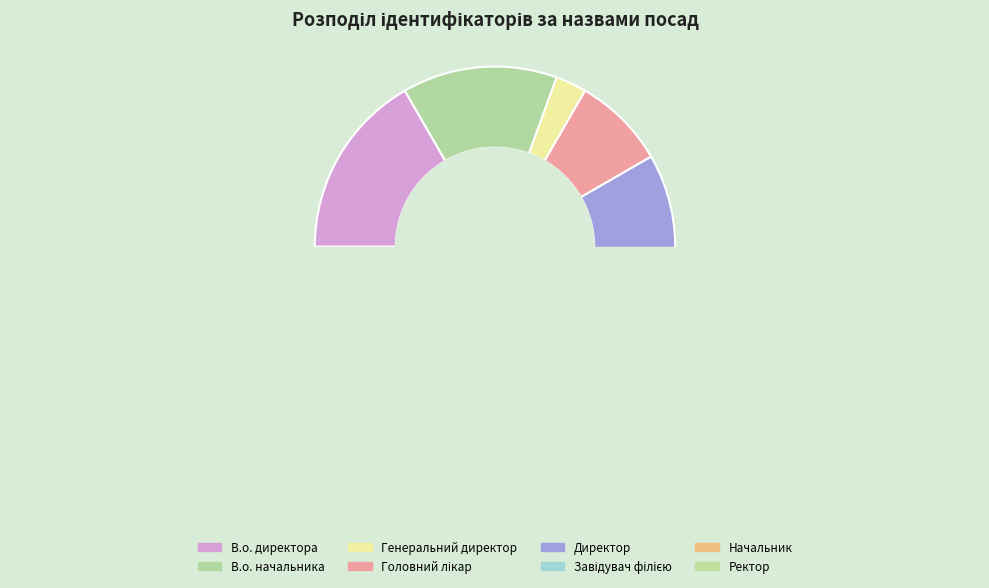

Is there a majority slice in this chart?

No